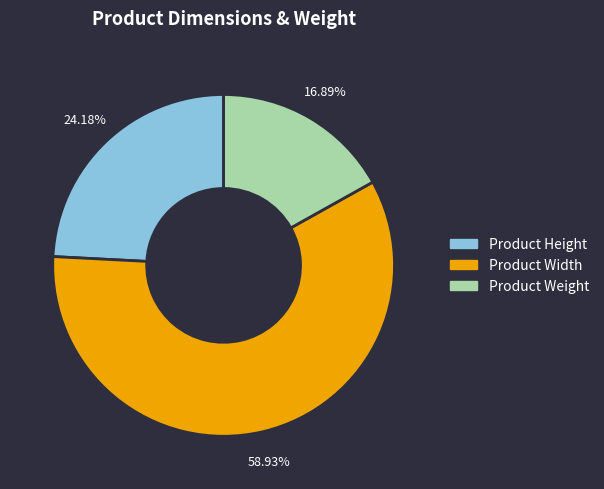

What percentage is the Product Weight slice, to the nearest percent?

17%